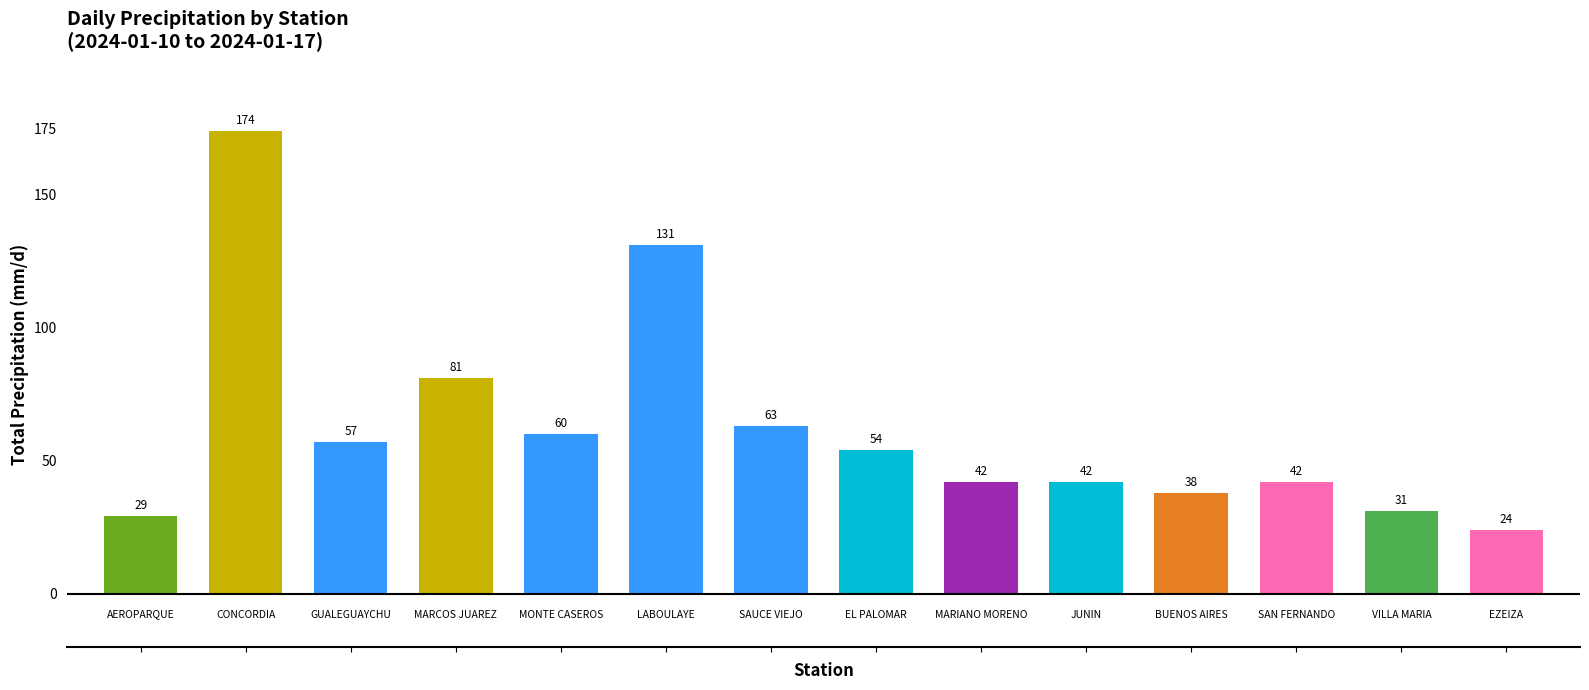

What is the average value?

62